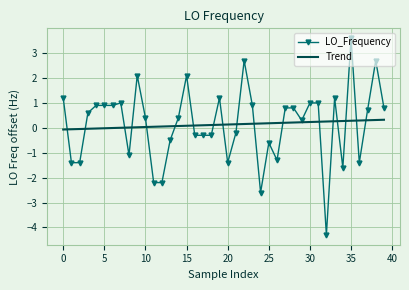

Which series has the widest spread of values?

LO_Frequency